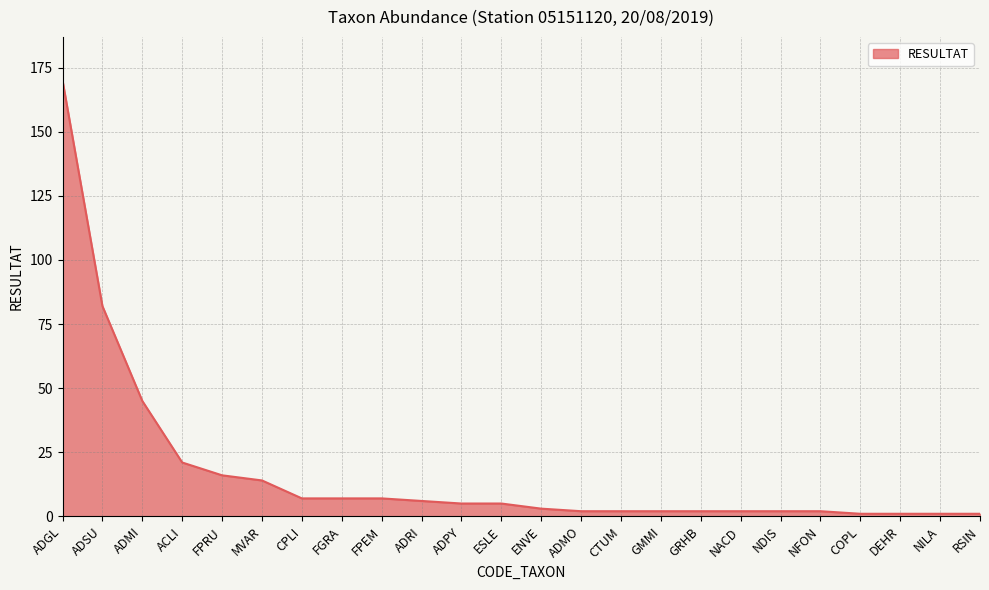

The chart shows a value of 7 at FPEM. True or false?

True